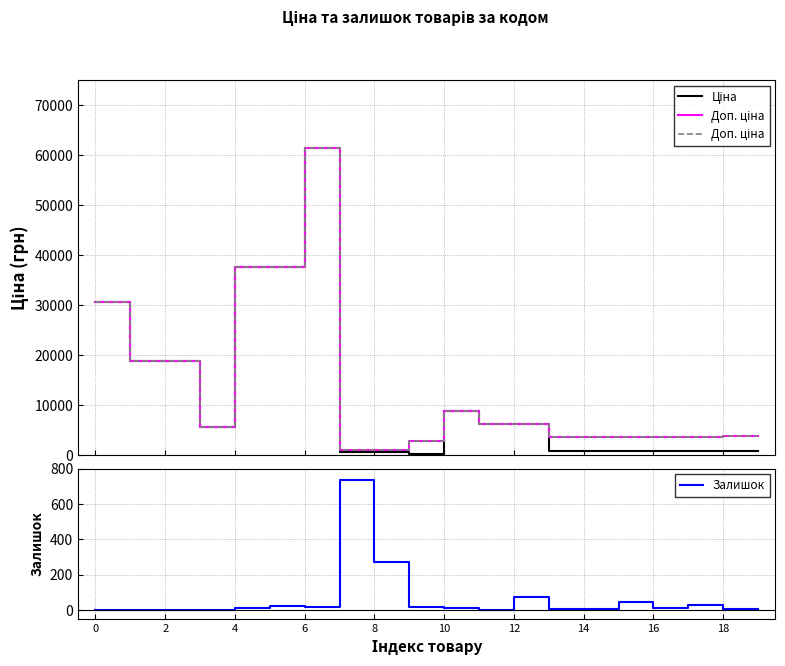

The value of Залишок at 12 is 10.4. True or false?

False